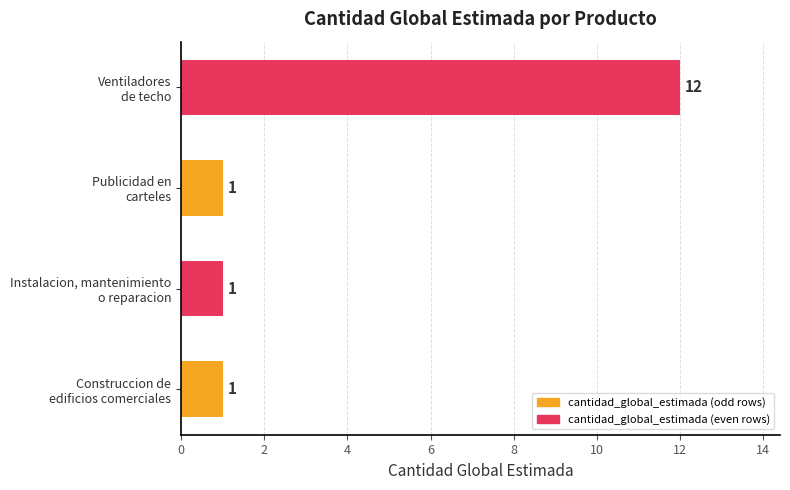

What is the sum of all values?

15